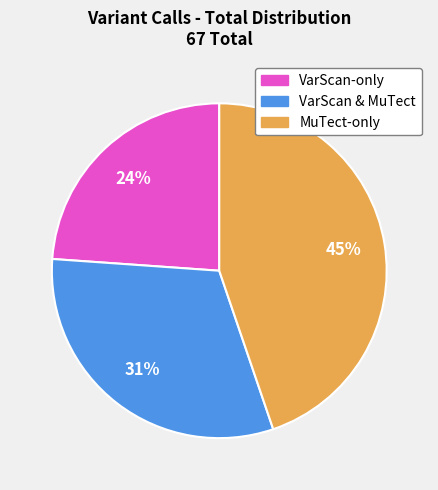

Is the sum of VarScan & MuTect and MuTect-only greater than half?

Yes